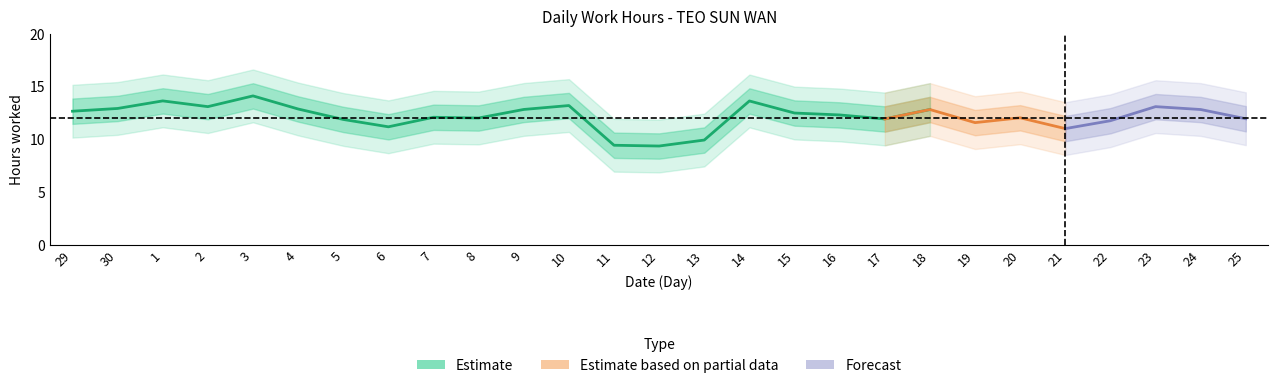

Which category has the lowest value across all series?

12